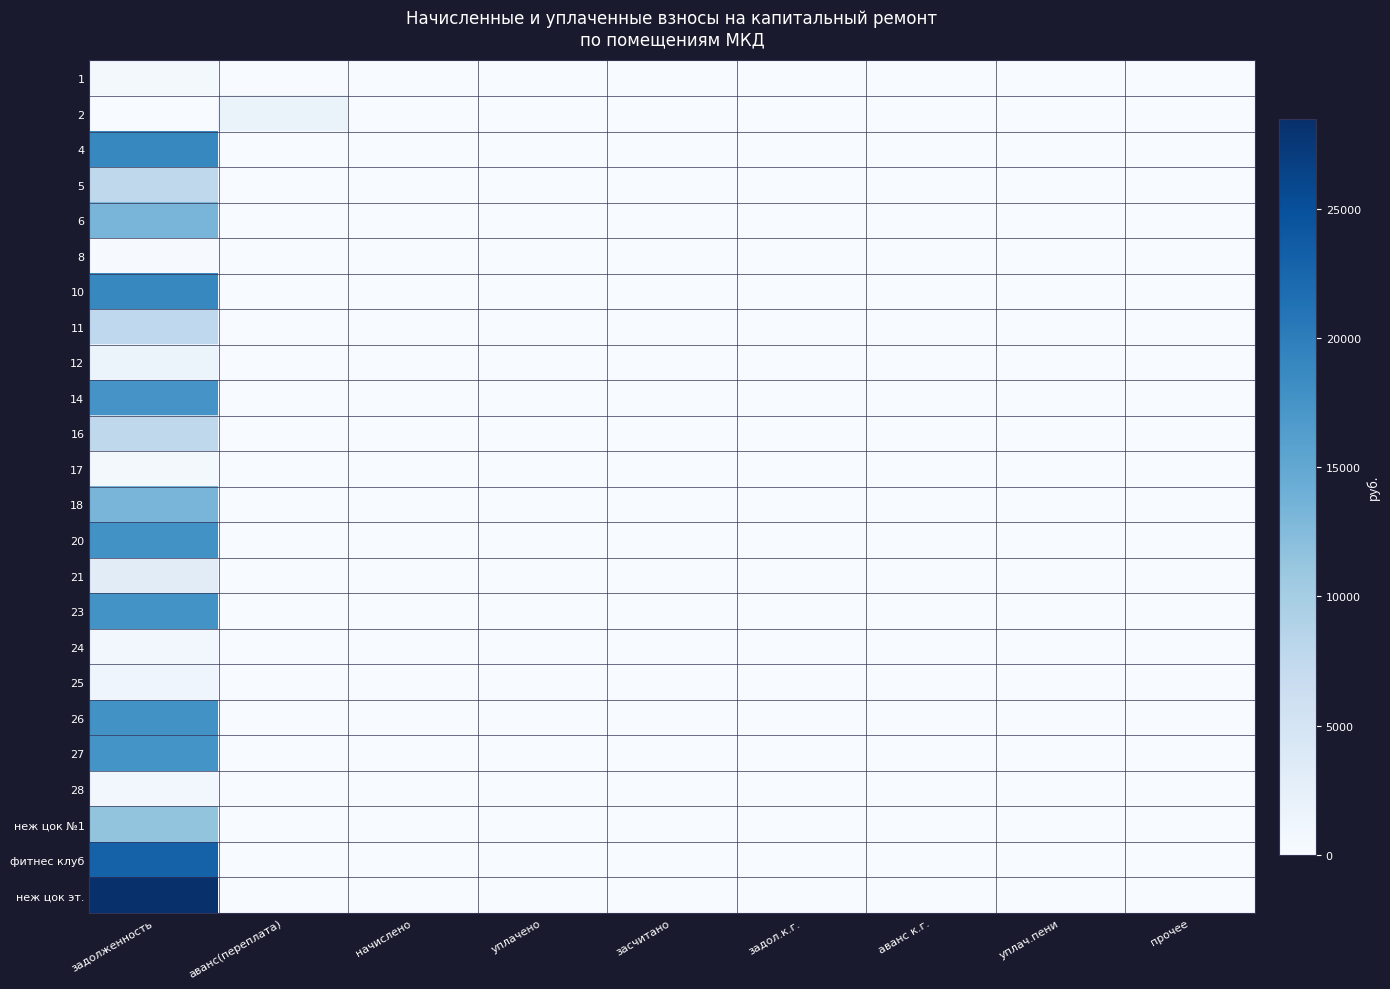

What is the maximum value shown in the chart?

28492.8